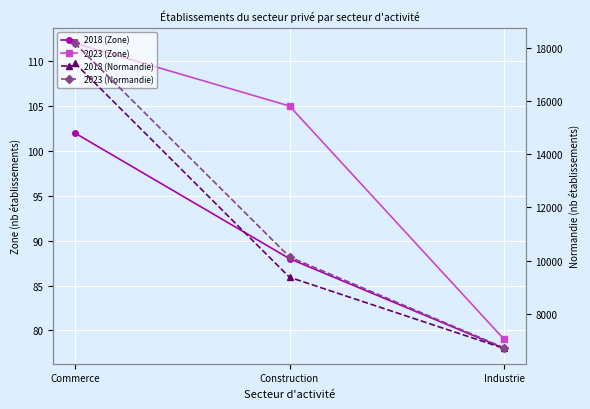

Reading left to right, what are all the values shown in this chart?

2018 (Zone): Commerce=102	Construction=88	Industrie=78
2023 (Zone): Commerce=112	Construction=105	Industrie=79
2018 (Normandie): Commerce=17432	Construction=9379	Industrie=6704
2023 (Normandie): Commerce=18174	Construction=10144	Industrie=6729